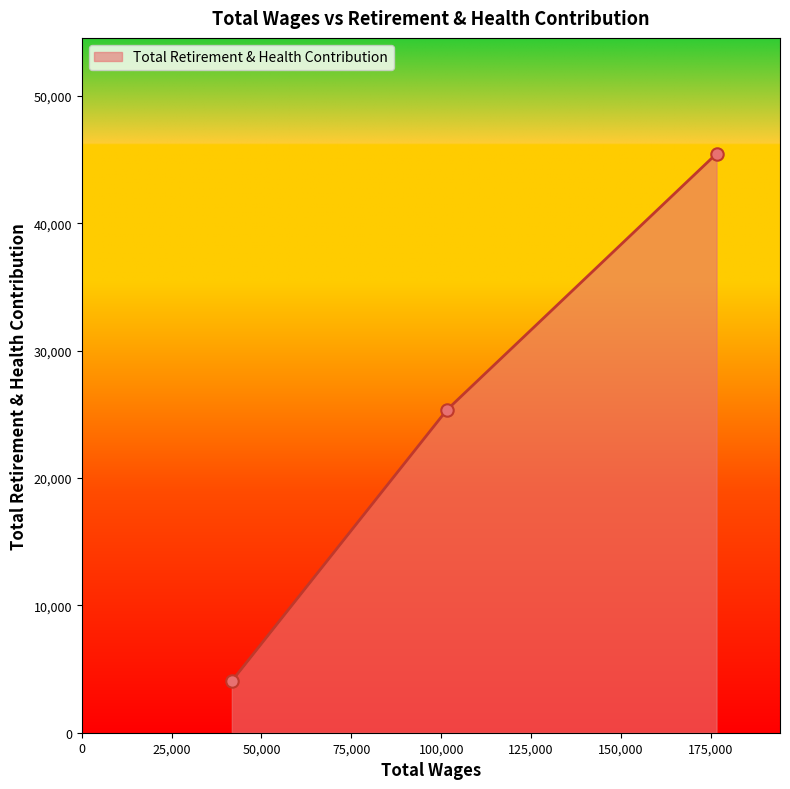

What is the sum of all values?

74845